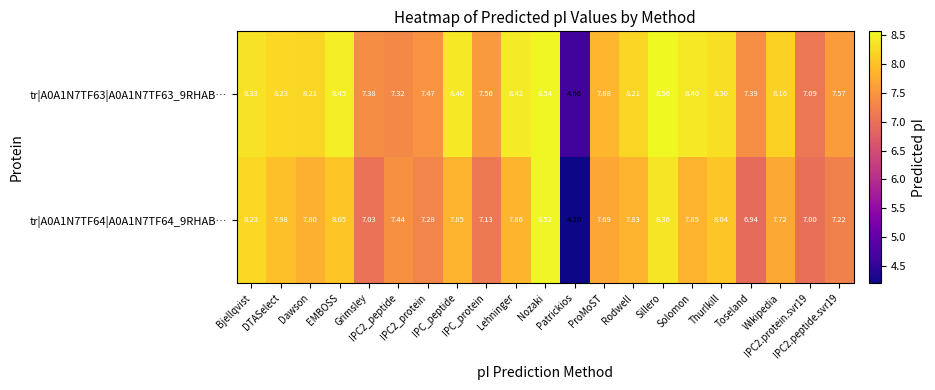

How many series are shown in this chart?

2